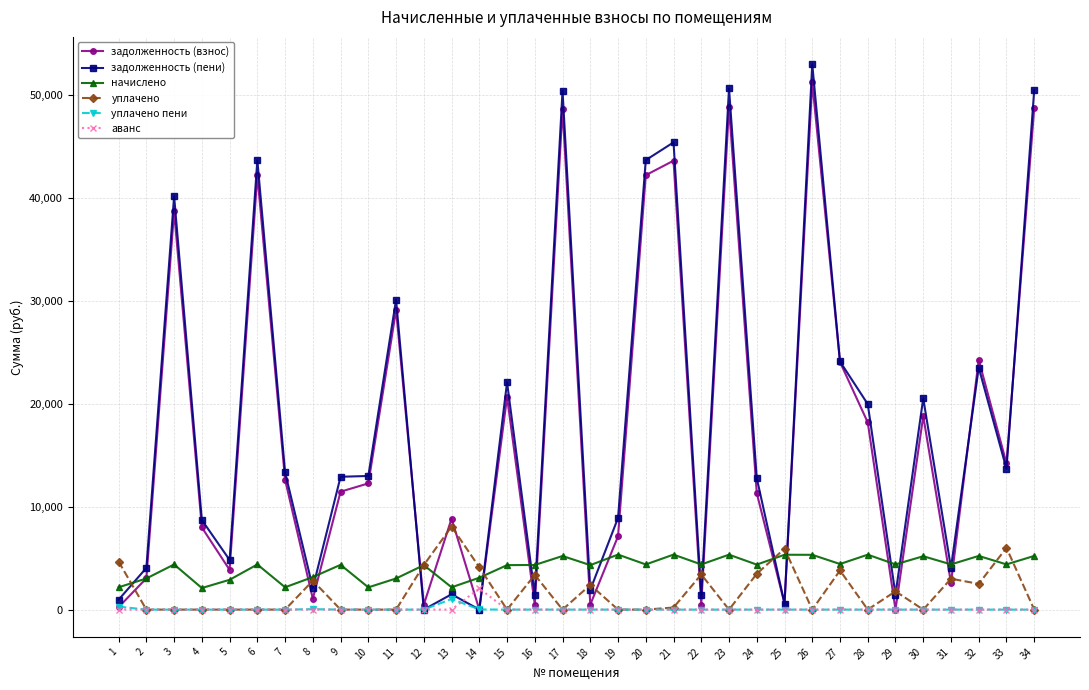

What is the difference between the highest and lowest values at 30?

20520.0